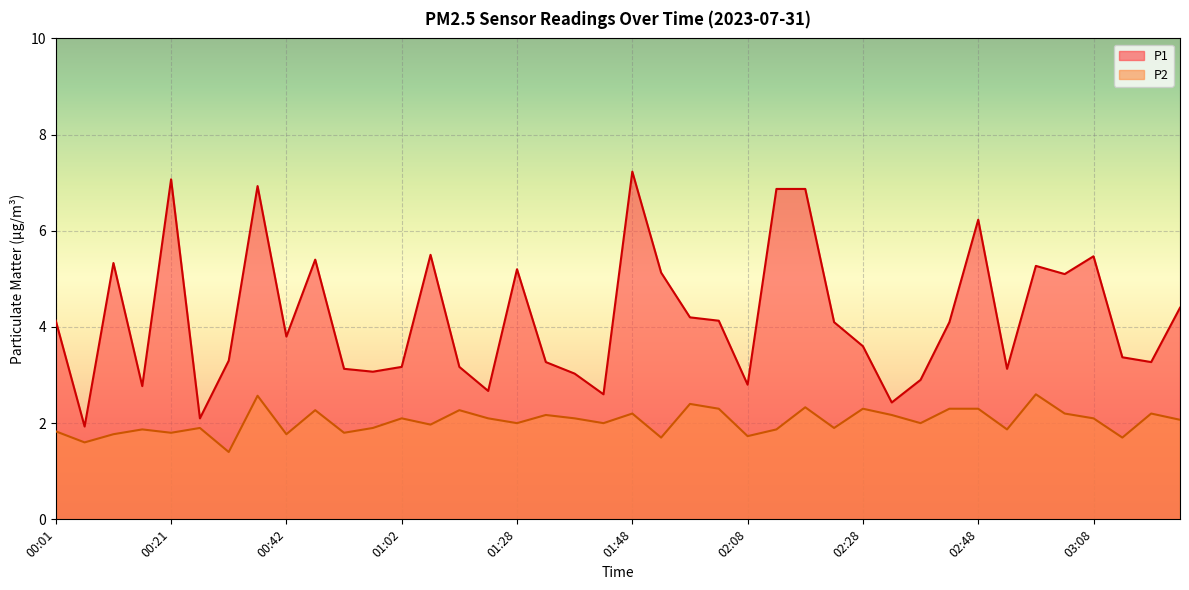

What is the total value across all series at 02:03?

6.4